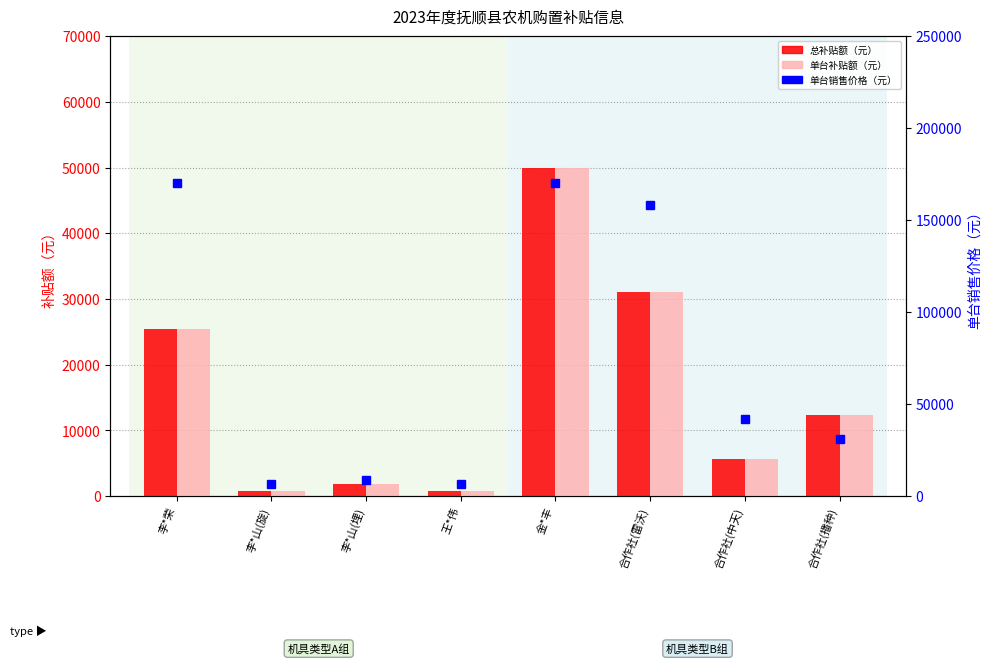

What is the label of the 2nd bar from the left?

李*山(旋)